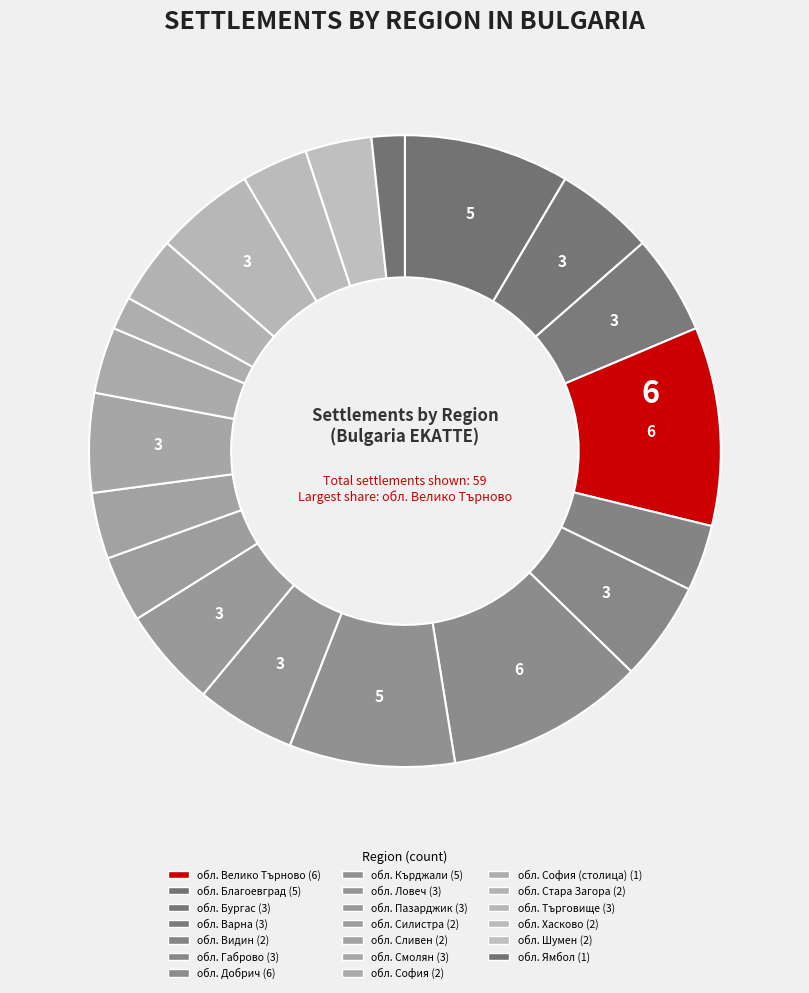

Is there any slice that represents more than half of the pie?

No